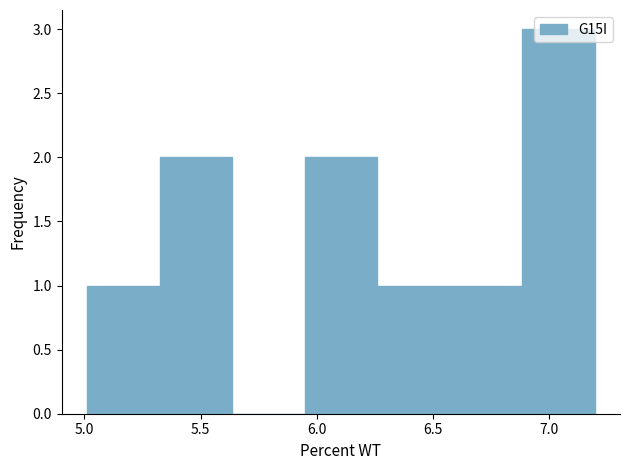

Reading left to right, transcribe this chart: for each bar, give the range it covers on the x-axis and its height. Neither the bar edges nor the heights are printed on the chart, so give them approximately, as read against the axes.

5.00 to 5.30: 1
5.30 to 5.65: 2
5.65 to 5.95: 0
5.95 to 6.25: 2
6.25 to 6.55: 1
6.55 to 6.90: 1
6.90 to 7.20: 3